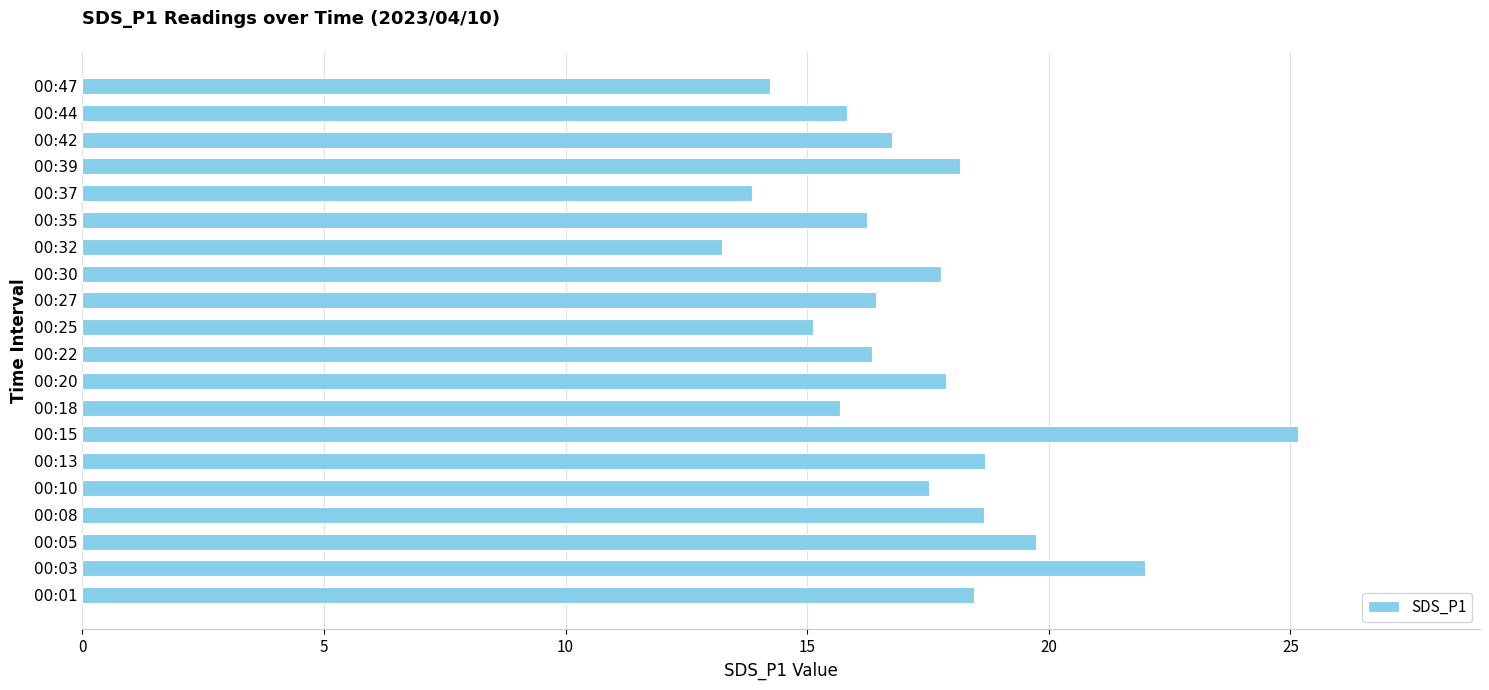

Between 00:42 and 00:25, which is larger?

00:42